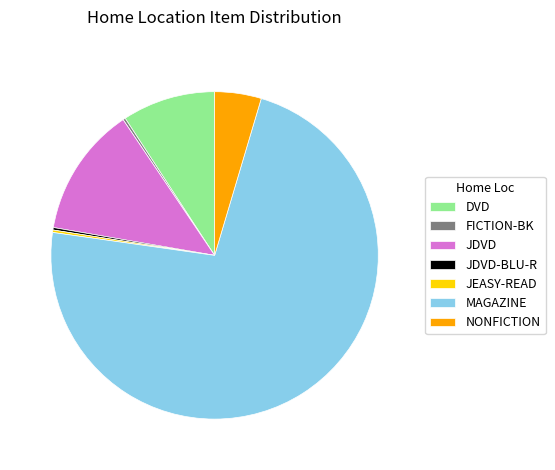

What is the majority slice?

MAGAZINE